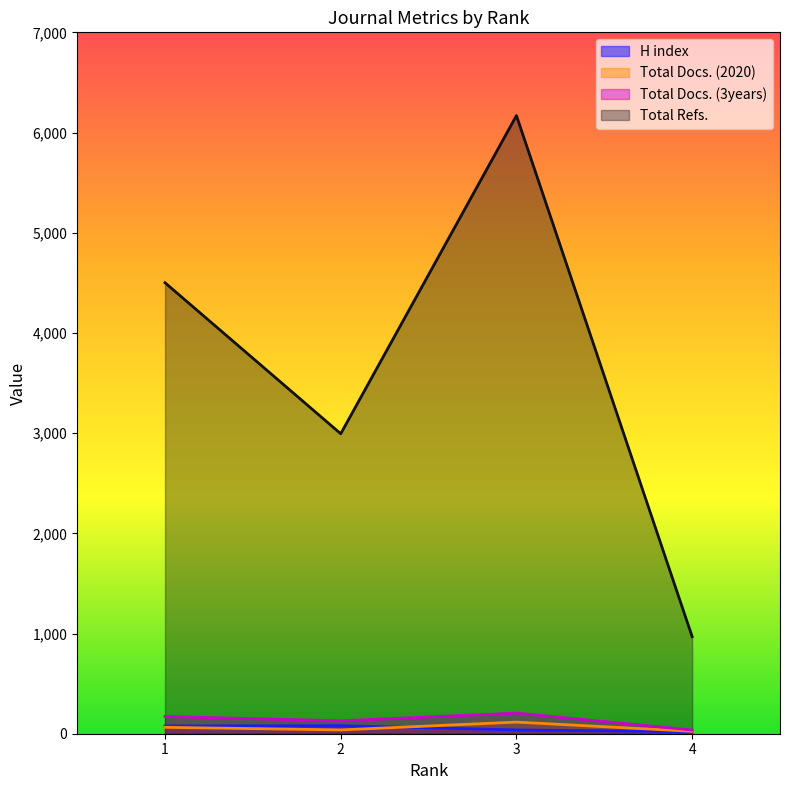

Reading left to right, extract all data points from this chart.

H index: 77	80	38	20
Total Docs. (2020): 64	38	116	24
Total Docs. (3years): 172	129	206	37
Total Refs.: 4501	2994	6169	969